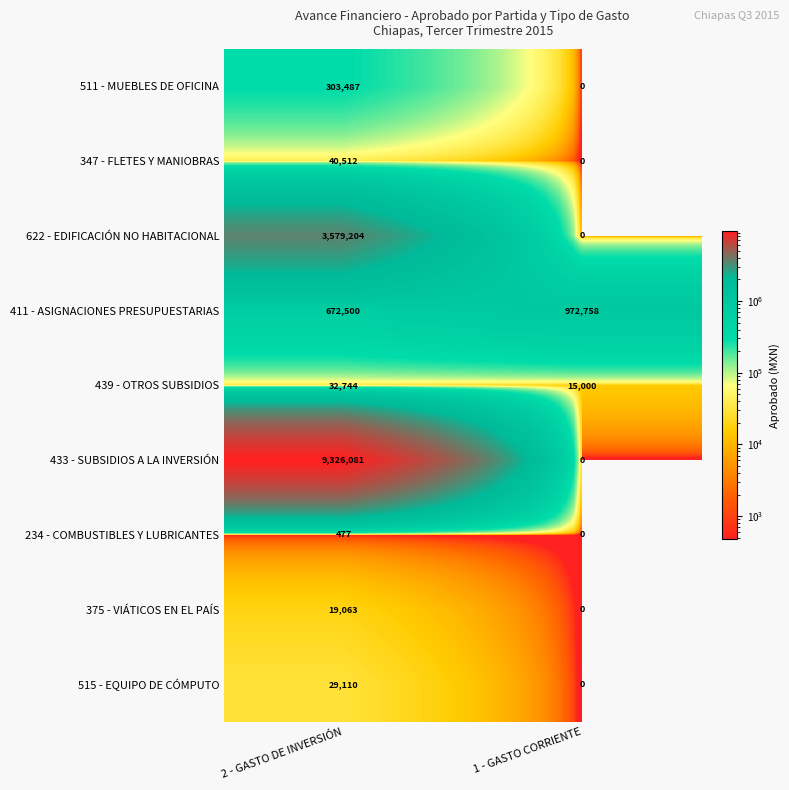

Is the value of 433 - SUBSIDIOS A LA INVERSIÓN at 2 - GASTO DE INVERSIÓN greater than the value of 515 - EQUIPO DE CÓMPUTO at 2 - GASTO DE INVERSIÓN?

Yes